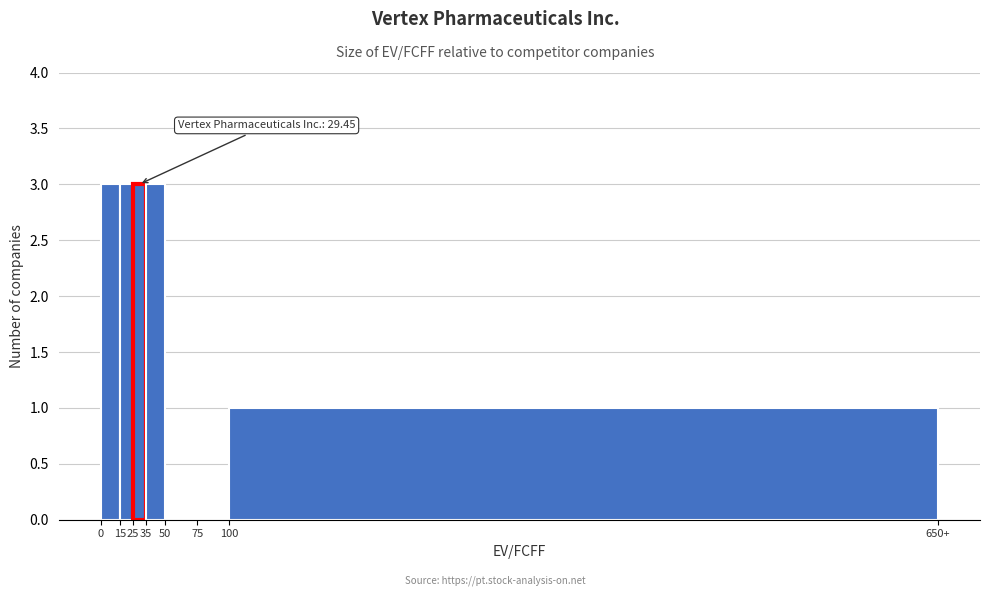

Reading left to right, what are all the values shown in this chart?

0=3	15=3	25=3	35=3	50=0	75=0	100=1